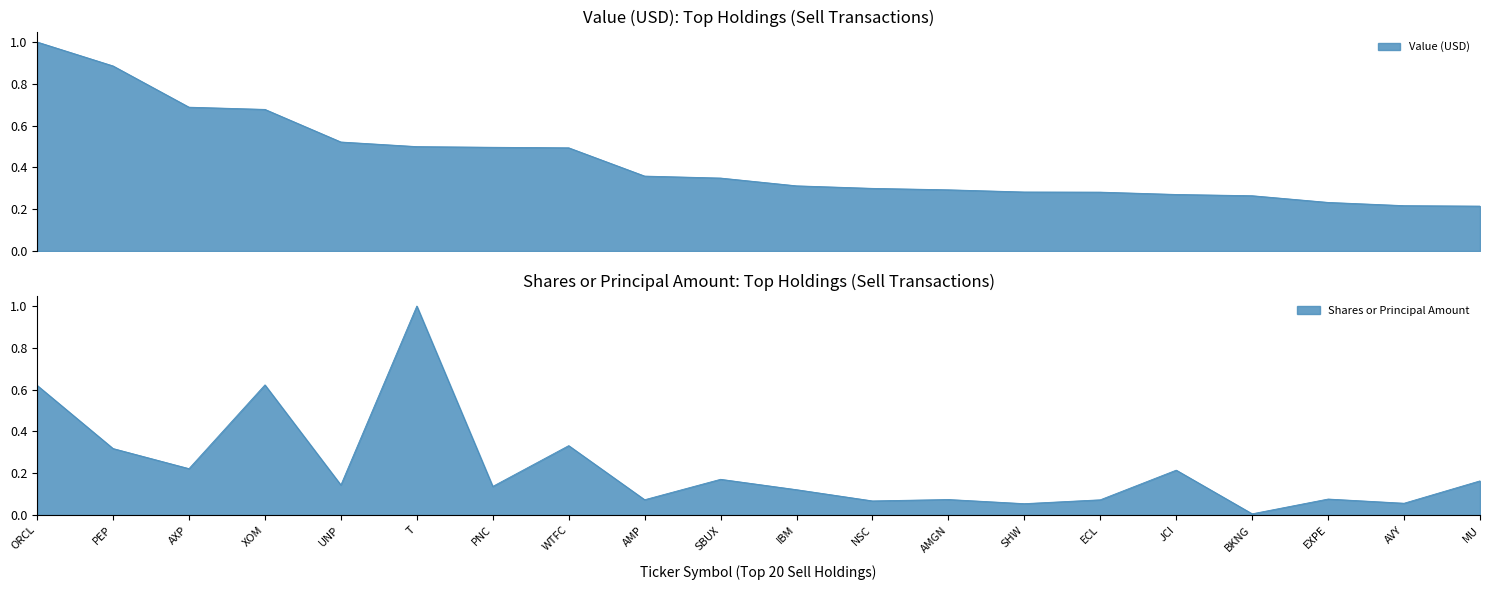

True or false: Shares or Principal Amount has a value of 0.2 at UNP.

False